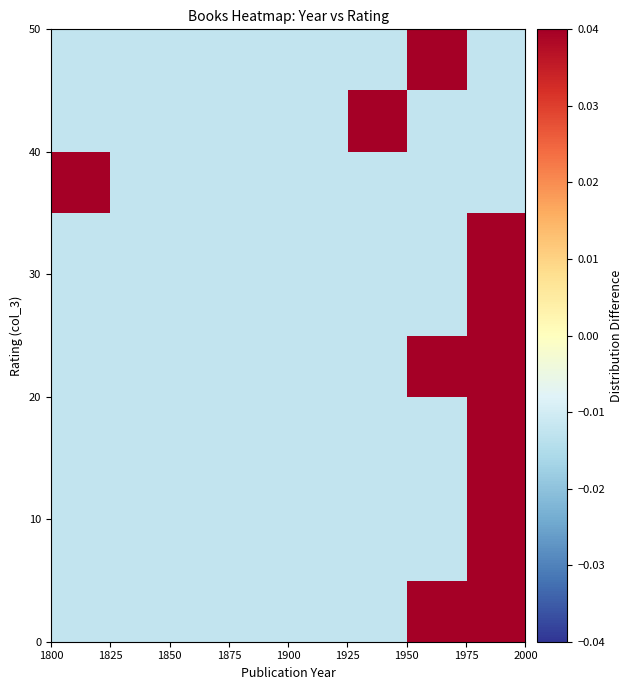

Count the number of categories in the chart.

8